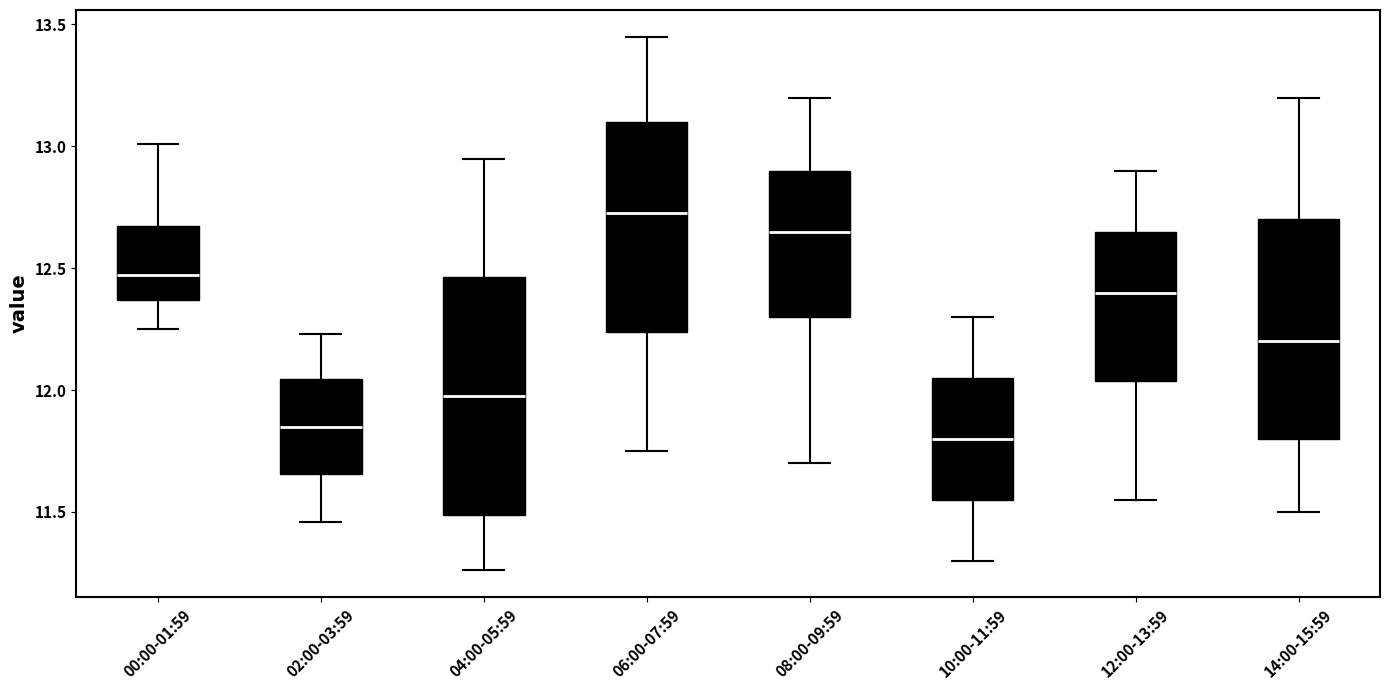

Reading left to right, read every box against the y-axis: the position of its median line, the range the box covers, and the ends of its whiskers. The values are not printed on the chart, so give them approximately, as read against the axis.

00:00-01:59: median 12.45, box 12.35 to 12.70, whiskers 12.25 to 13.00
02:00-03:59: median 11.85, box 11.65 to 12.05, whiskers 11.45 to 12.25
04:00-05:59: median 12.00, box 11.50 to 12.45, whiskers 11.25 to 12.95
06:00-07:59: median 12.75, box 12.25 to 13.10, whiskers 11.75 to 13.45
08:00-09:59: median 12.65, box 12.30 to 12.90, whiskers 11.70 to 13.20
10:00-11:59: median 11.80, box 11.55 to 12.05, whiskers 11.30 to 12.30
12:00-13:59: median 12.40, box 12.05 to 12.65, whiskers 11.55 to 12.90
14:00-15:59: median 12.20, box 11.80 to 12.70, whiskers 11.50 to 13.20